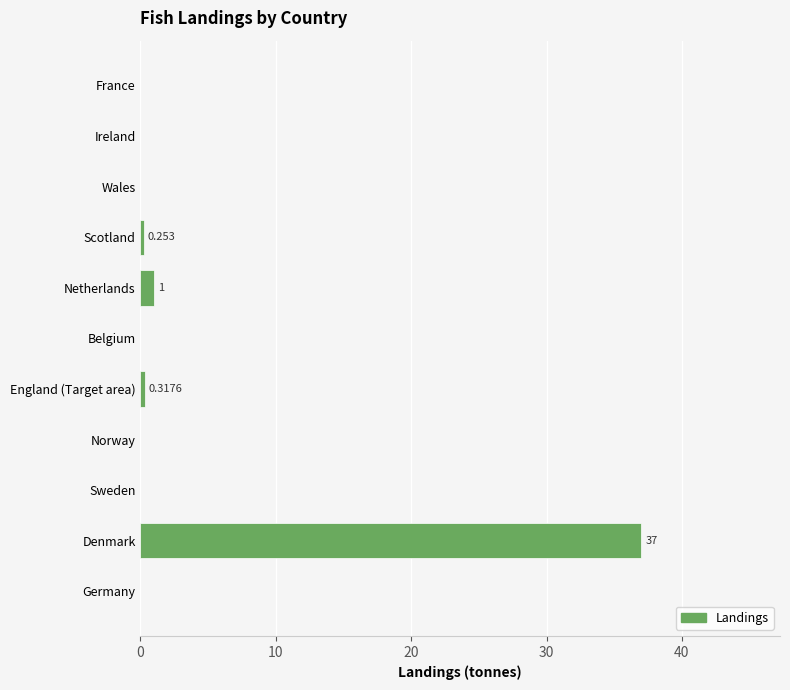

Which label corresponds to the largest value in the chart?

Denmark